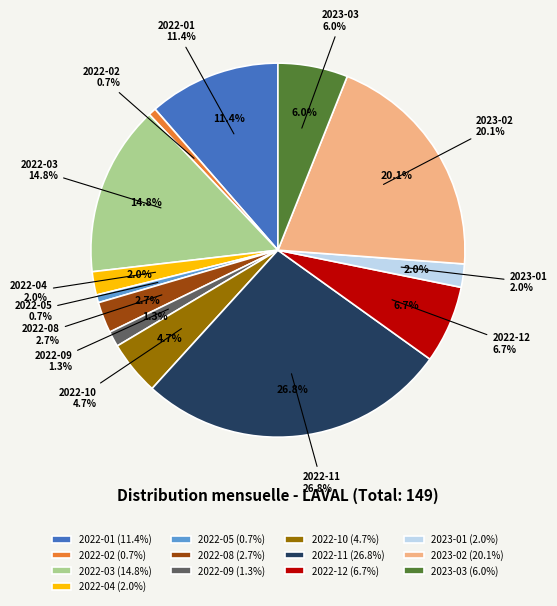

Does any single category account for the majority?

No